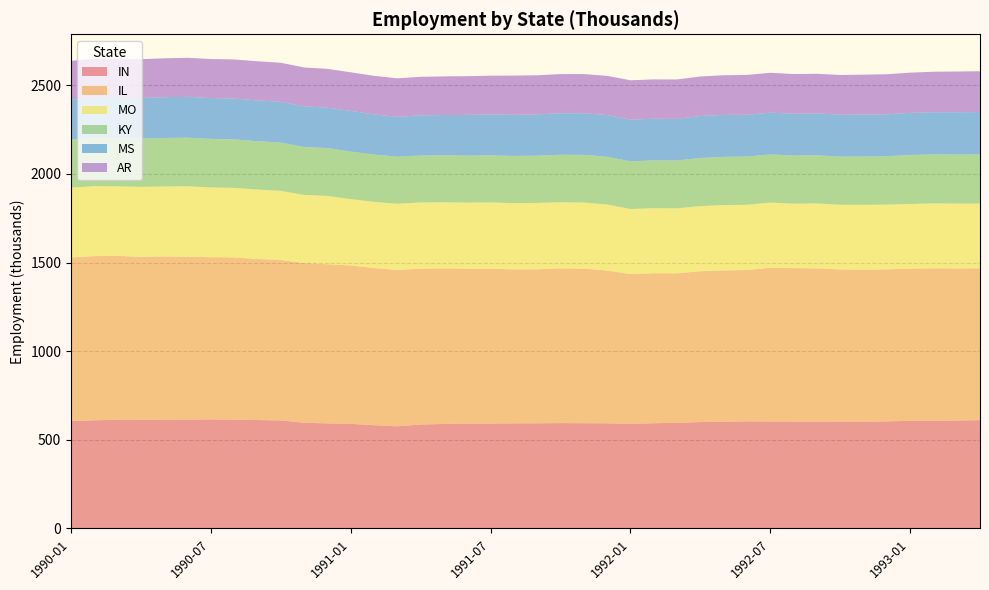

Reading right to left, extract all data points from this chart.

IN: 611.3	609.2	608.3	607.7	604.1	602.3	602.9	603.4	603.4	603.6	604.3	602.3	600.4	596.2	593.8	590.6	593.4	593.9	594.6	593.4	593.1	592.1	591.5	589.7	586.5	576.5	582.7	590.3	592.9	596.5	609.7	611.8	613.8	615.4	614.0	613.7	613.0	613.0	610.4	605.7
IL: 856.8	858.1	859.7	858.1	858.0	857.6	858.7	863.8	865.7	867.2	854.1	853.7	851.0	843.3	846.2	844.8	862.1	872.1	873.0	868.9	868.5	873.2	874.7	877.0	879.6	882.2	886.8	893.4	897.8	900.6	905.2	908.4	915.8	915.1	919.0	920.9	919.4	925.2	926.4	923.6
MO: 364.7	365.7	365.7	364.9	365.0	366.0	364.6	366.5	363.3	367.8	367.7	368.4	367.4	366.5	367.0	366.8	372.5	372.7	372.9	374.2	373.6	374.3	372.3	373.4	373.3	373.4	373.1	374.6	385.4	384.6	390.0	391.7	392.0	393.3	397.7	394.9	395.0	392.1	394.6	393.6
KY: 277.4	276.7	276.6	276.9	272.8	272.6	272.0	271.9	271.6	271.7	272.3	272.1	271.5	270.4	269.7	269.2	269.0	269.3	267.9	266.8	266.7	265.5	265.3	265.3	264.8	265.3	266.8	268.2	270.2	271.0	272.4	273.1	273.7	274.2	274.2	273.7	272.5	274.0	272.8	271.4
MS: 239.2	238.7	238.1	237.1	236.7	236.7	236.3	236.2	235.8	235.9	235.9	236.9	236.9	234.4	235.2	235.2	235.5	234.7	234.1	233.1	232.0	231.1	229.5	227.3	226.7	224.7	227.1	229.6	228.1	229.1	230.4	230.1	230.5	230.3	230.4	230.1	228.8	227.8	227.3	225.6
AR: 230.3	229.8	228.5	227.0	225.9	225.2	224.1	223.4	224.0	224.7	224.5	223.6	222.9	222.5	221.7	222.1	221.0	221.0	221.1	220.5	221.2	218.5	218.5	217.8	217.4	217.6	217.4	217.6	218.7	219.2	219.8	220.7	220.4	220.1	220.1	219.3	218.9	217.9	218.8	218.2